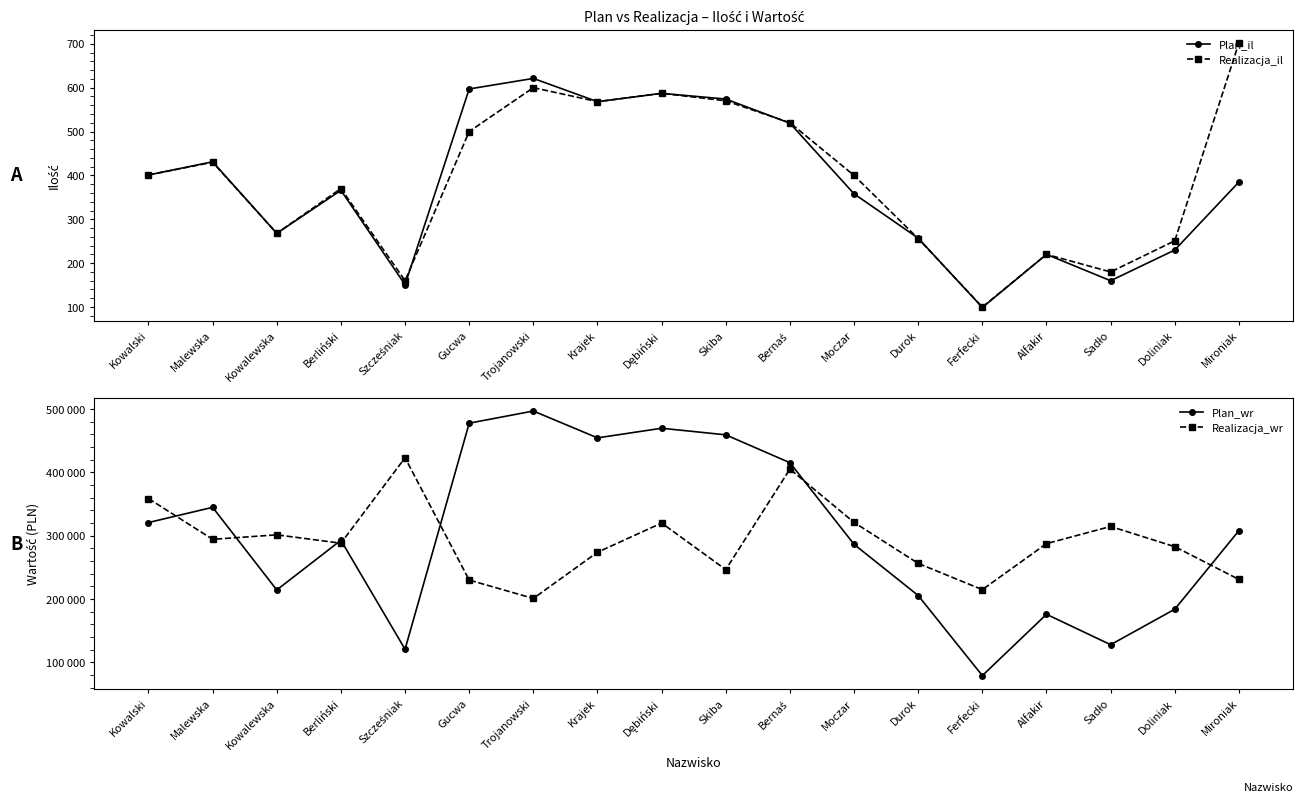

What are all the series names shown in the legend?

Plan_il, Realizacja_il, Plan_wr, Realizacja_wr